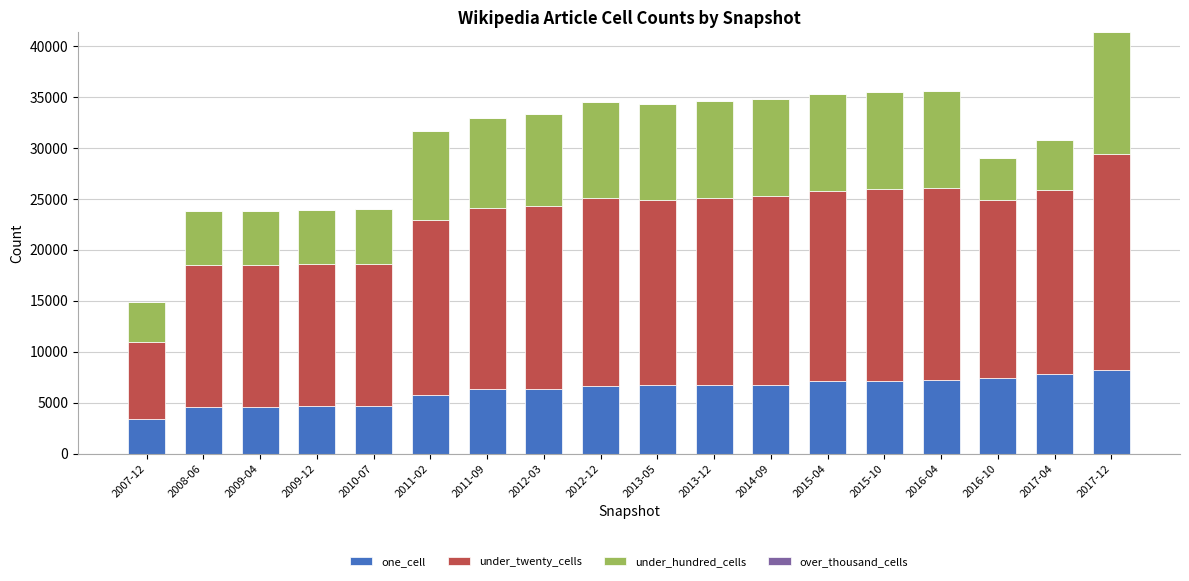

What is the total value across all series at 2014-09?

34755